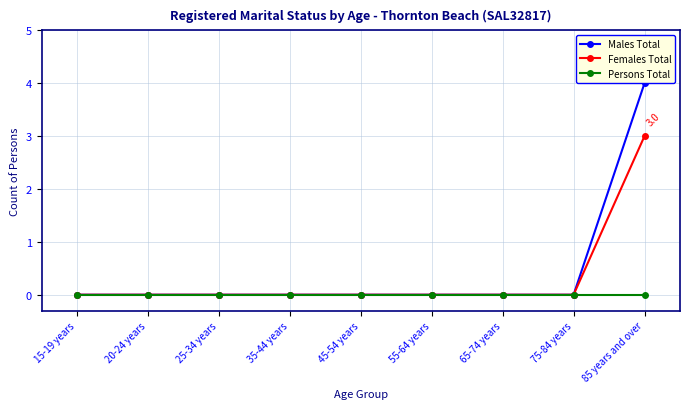

Reading left to right, transcribe all the data shown in this chart.

Males Total: 15-19 years=0	20-24 years=0	25-34 years=0	35-44 years=0	45-54 years=0	55-64 years=0	65-74 years=0	75-84 years=0	85 years and over=4
Females Total: 15-19 years=0	20-24 years=0	25-34 years=0	35-44 years=0	45-54 years=0	55-64 years=0	65-74 years=0	75-84 years=0	85 years and over=3
Persons Total: 15-19 years=0	20-24 years=0	25-34 years=0	35-44 years=0	45-54 years=0	55-64 years=0	65-74 years=0	75-84 years=0	85 years and over=0